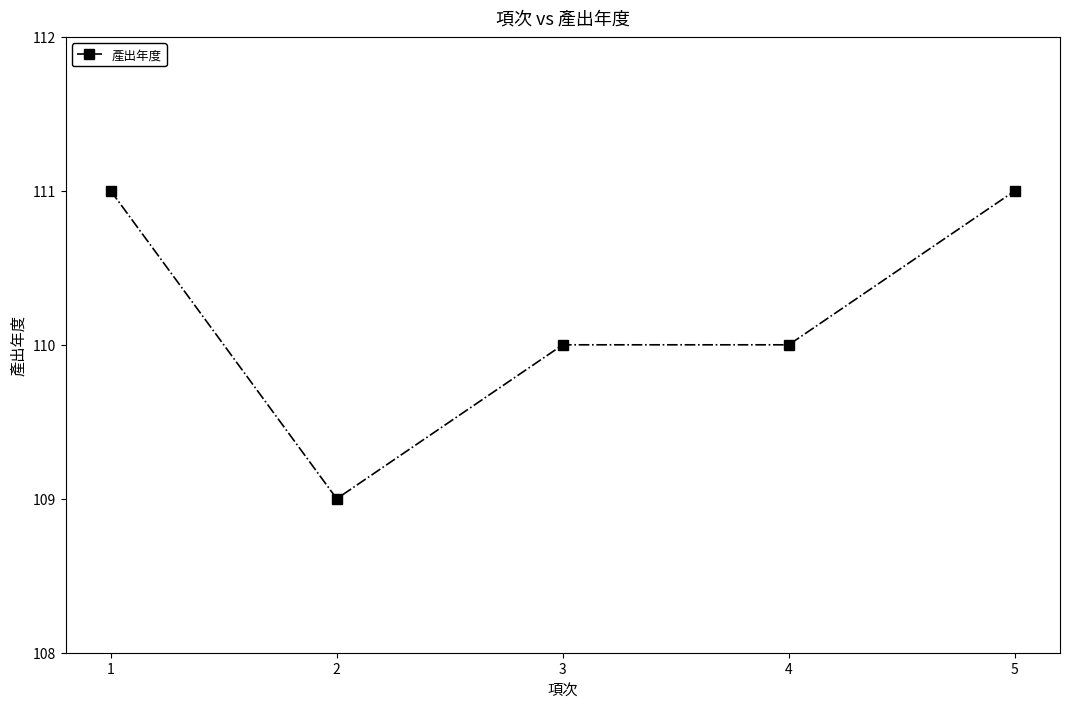

What is the value of the 1st point from the left?

111